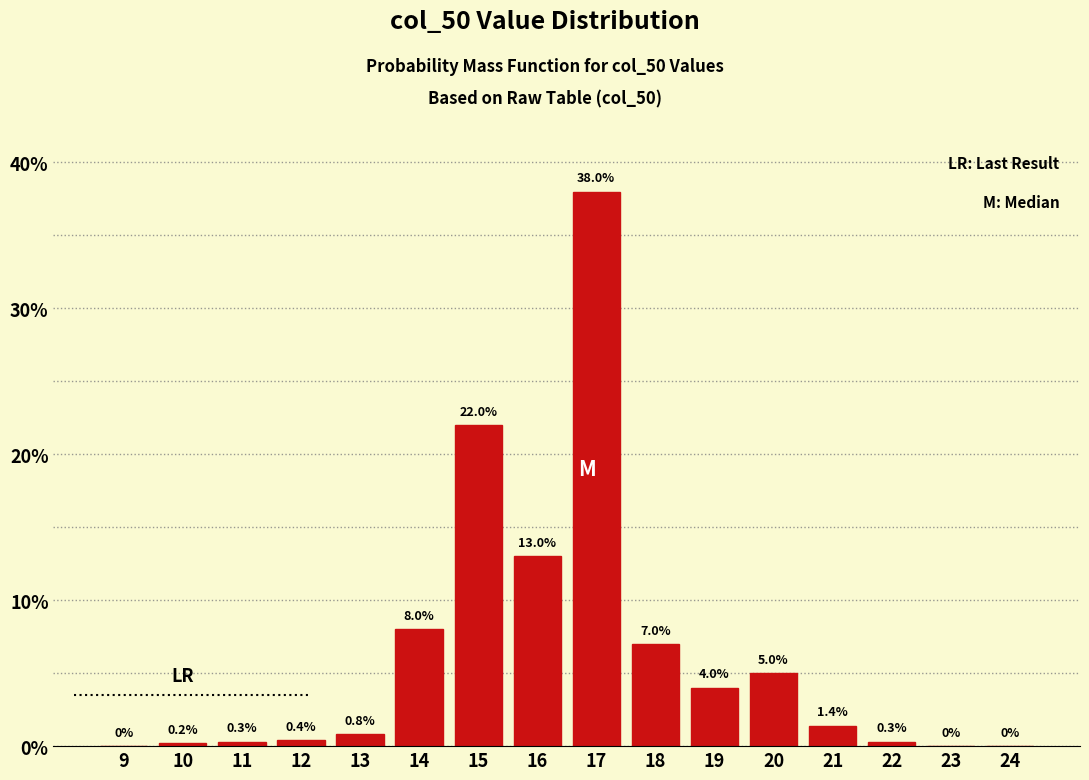

Reading left to right, what are all the values shown in this chart?

9=0.0	10=0.2	11=0.3	12=0.4	13=0.8	14=8.0	15=22.0	16=13.0	17=38.0	18=7.0	19=4.0	20=5.0	21=1.4	22=0.3	23=0.0	24=0.0